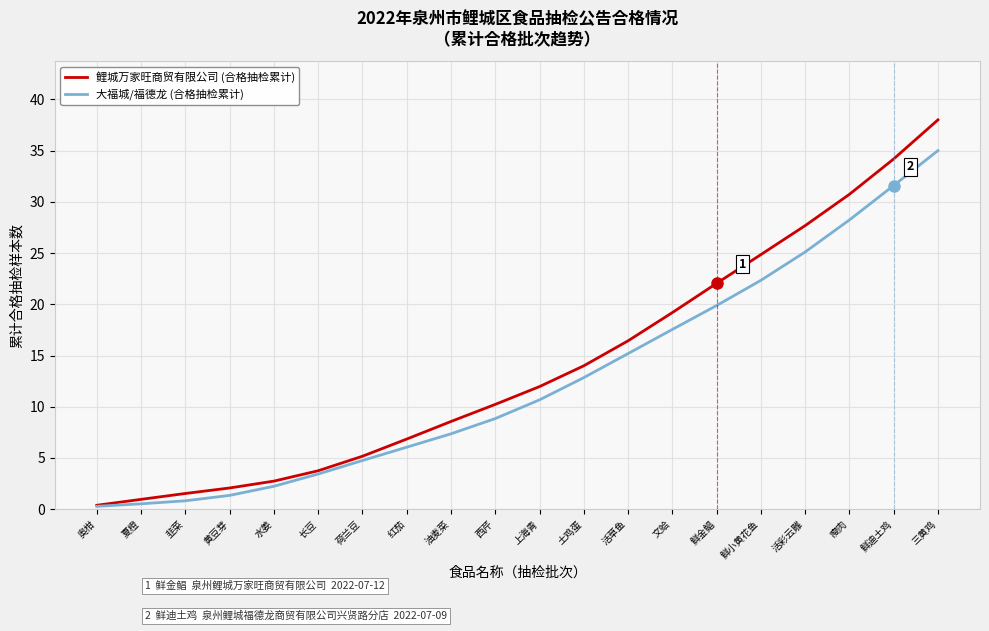

Which category has the highest value in the 鲤城万家旺商贸有限公司 (合格抽检累计) series?

三黄鸡